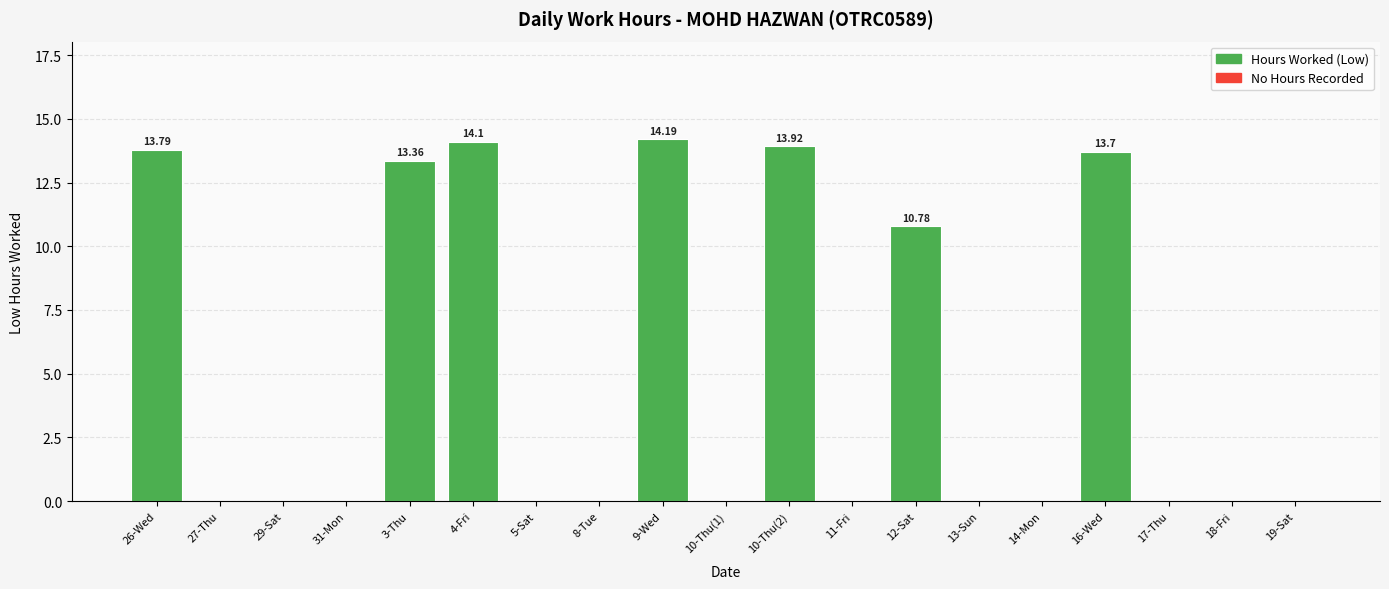

Between 12-Sat and 9-Wed, which is larger?

9-Wed